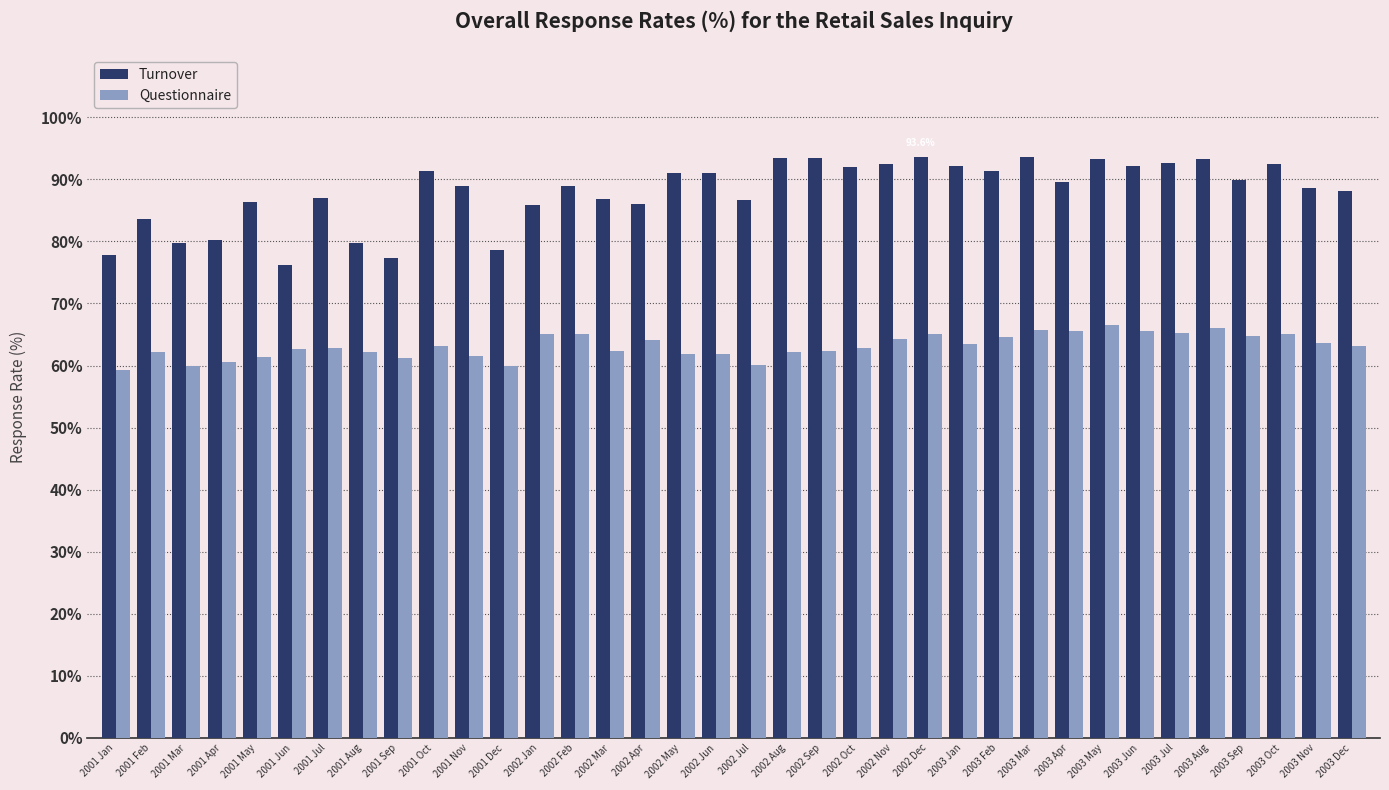

What are all the series names shown in the legend?

Turnover, Questionnaire